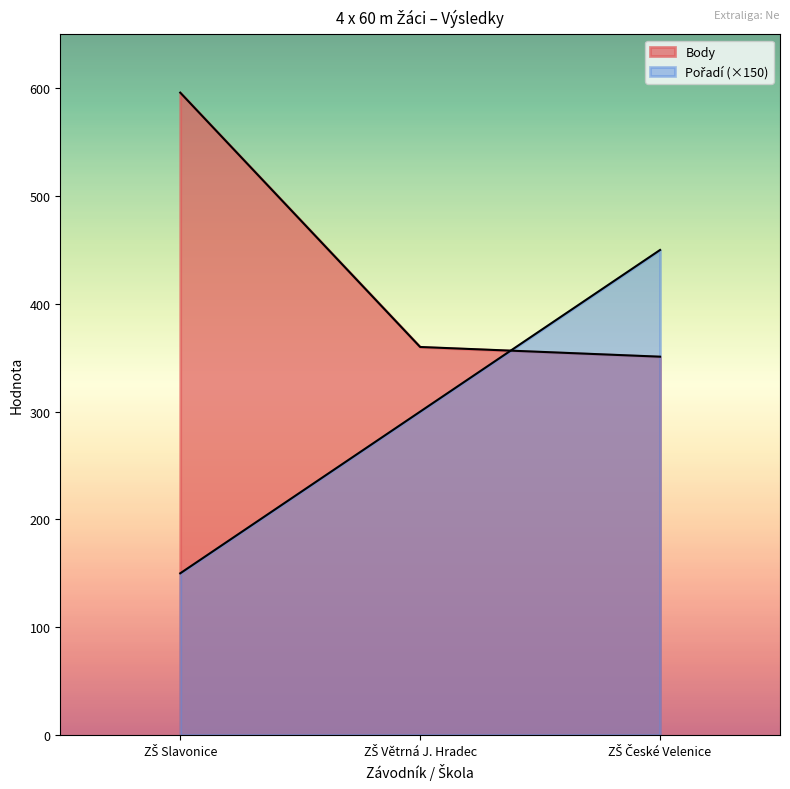

What is the total value across all series at ZŠ České Velenice?

801